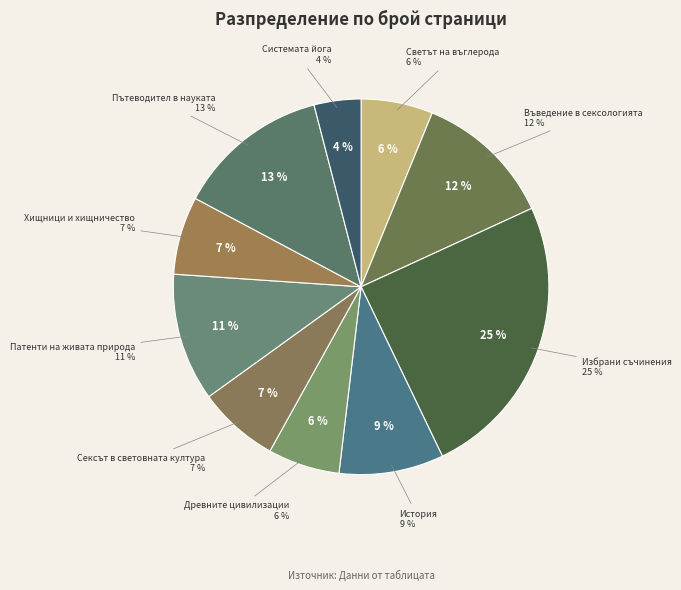

To the nearest percent, what percentage of the pie is Хищници и хищничество?

7%